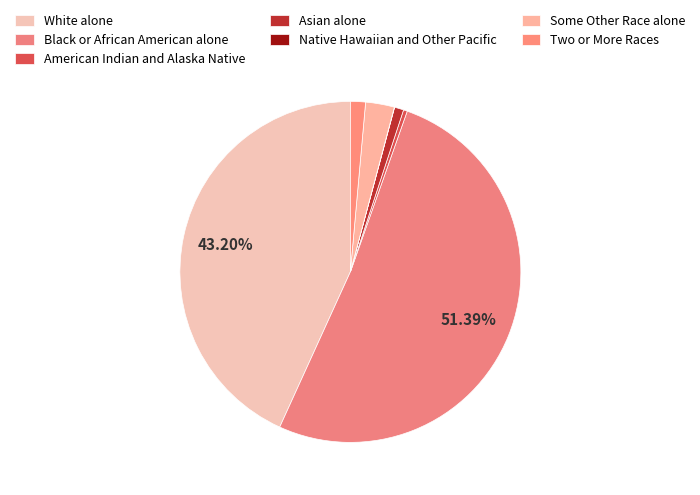

Is it true that Two or More Races is 1% of the pie?

True